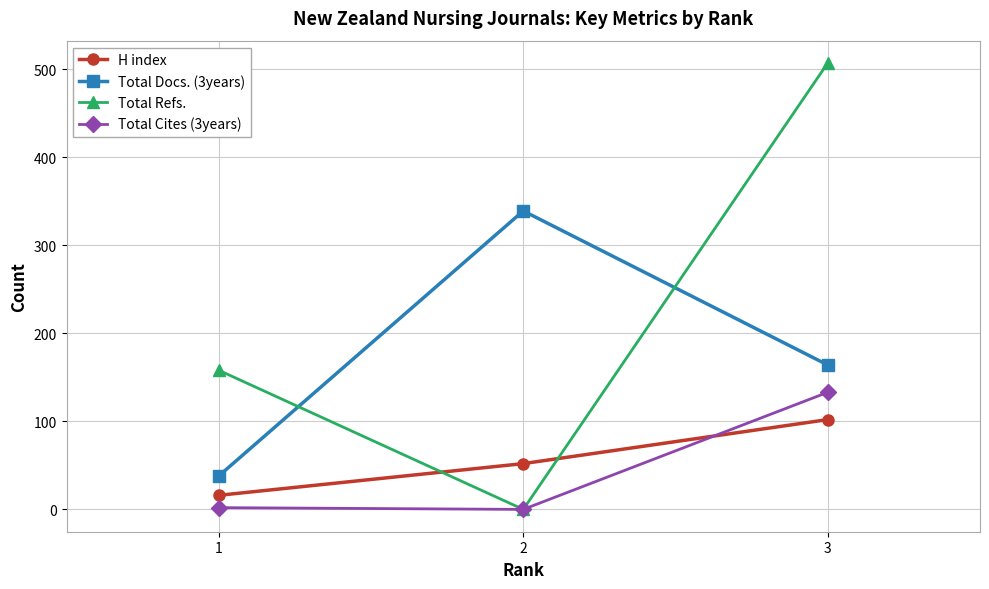

Which series changed the most between 1 and 3?

Total Refs.